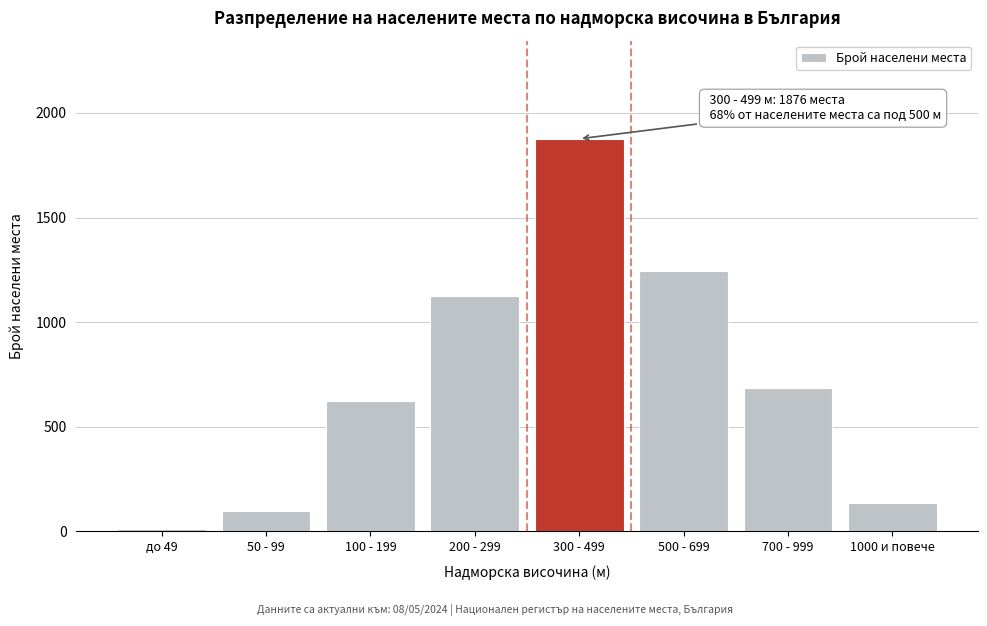

Reading left to right, list all the values displayed in this chart.

до 49=12	50 - 99=98	100 - 199=623	200 - 299=1124	300 - 499=1876	500 - 699=1243	700 - 999=687	1000 и повече=134